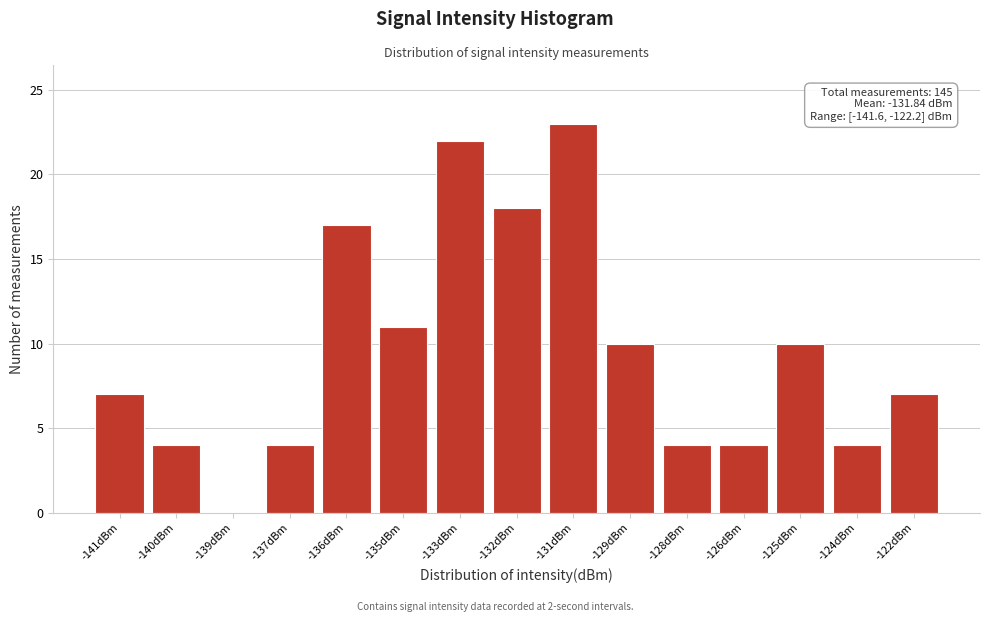

Reading left to right, extract all data points from this chart.

-141dBm=7	-140dBm=4	-139dBm=0	-137dBm=4	-136dBm=17	-135dBm=11	-133dBm=22	-132dBm=18	-131dBm=23	-129dBm=10	-128dBm=4	-126dBm=4	-125dBm=10	-124dBm=4	-122dBm=7